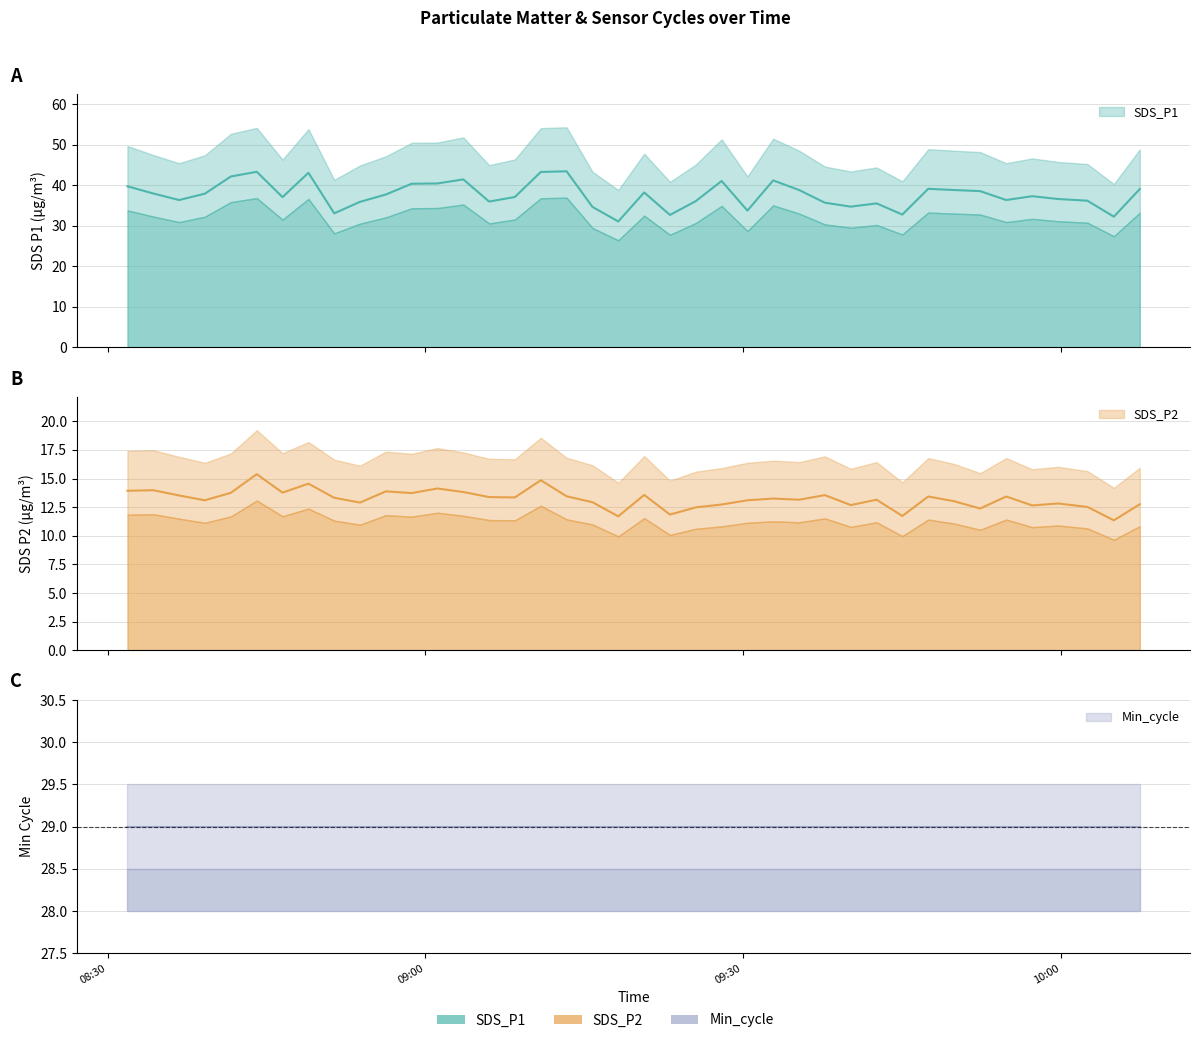

Read the SDS_P1 value at 2022/12/02 09:47:30.

39.1